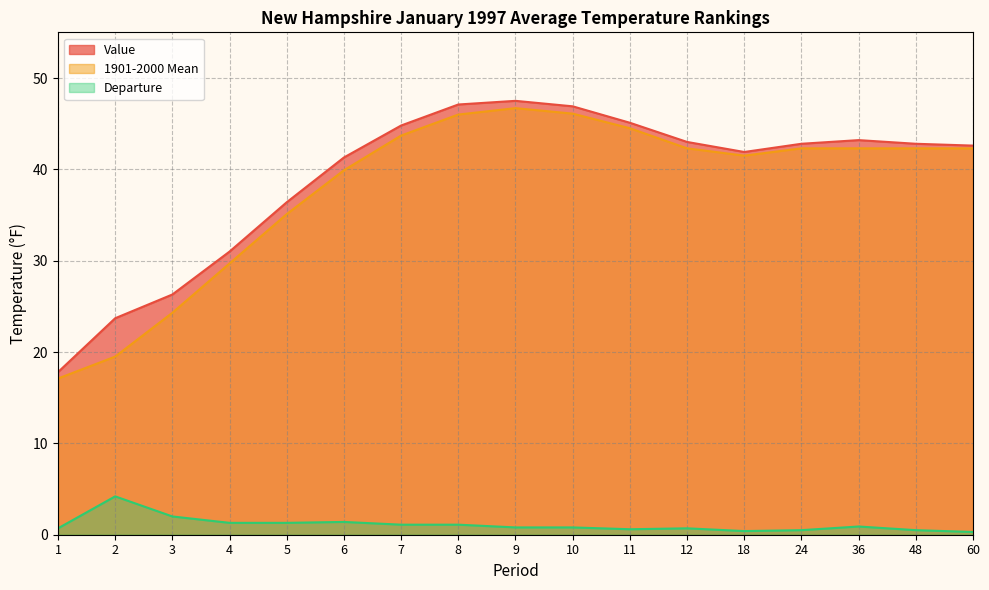

What is the minimum value for 1901-2000 Mean?

17.1